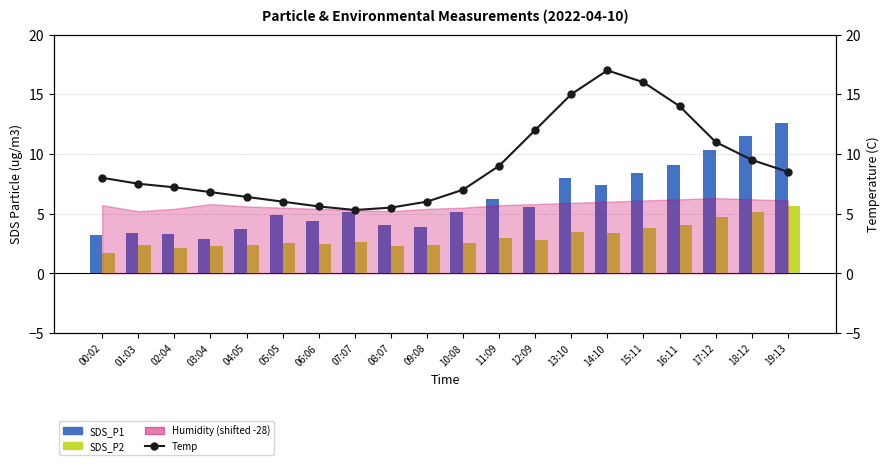

List the labels in order of SDS_P2 value, smallest first.

00:02, 02:04, 03:04, 08:07, 04:05, 09:08, 01:03, 06:06, 05:05, 10:08, 07:07, 12:09, 11:09, 14:10, 13:10, 15:11, 16:11, 17:12, 18:12, 19:13